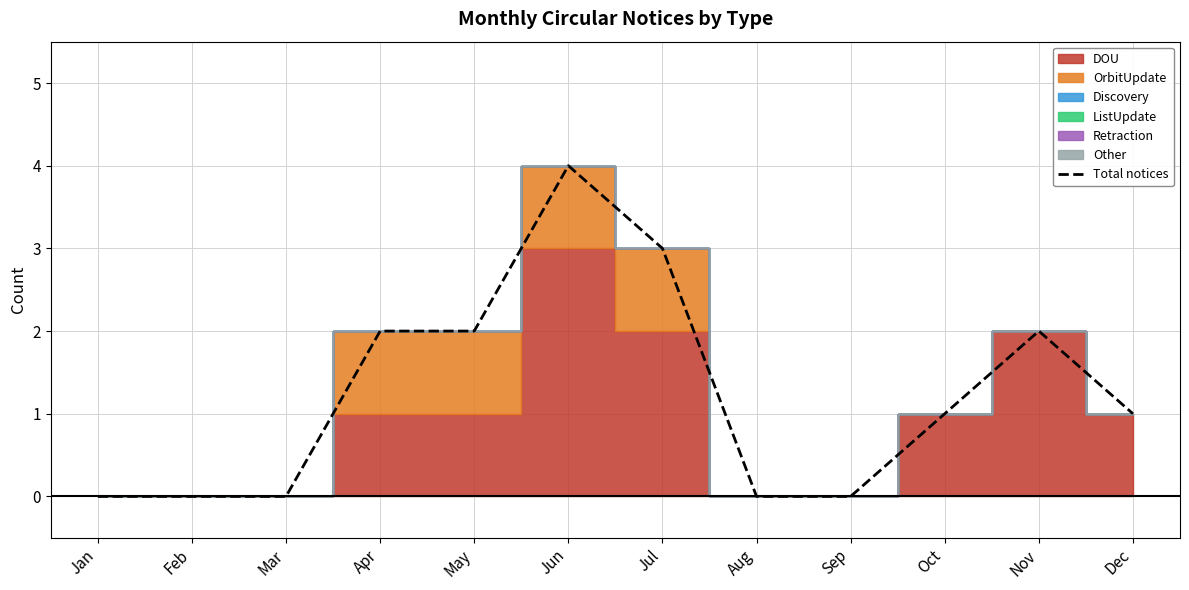

Rank the categories by value from highest to lowest.

Jun, Jul, Apr, May, Nov, Oct, Dec, Jan, Feb, Mar, Aug, Sep